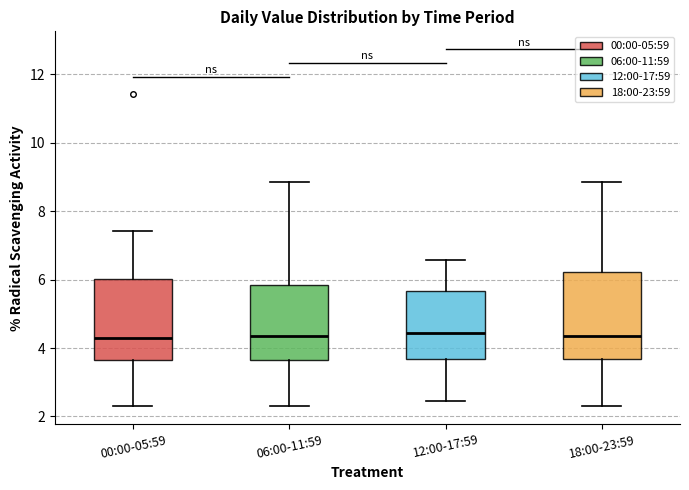

Where is the upper edge of the box for 00:00-05:59 on the y-axis? The values are not printed on the chart, so give them approximately, as read against the axis.

6.0